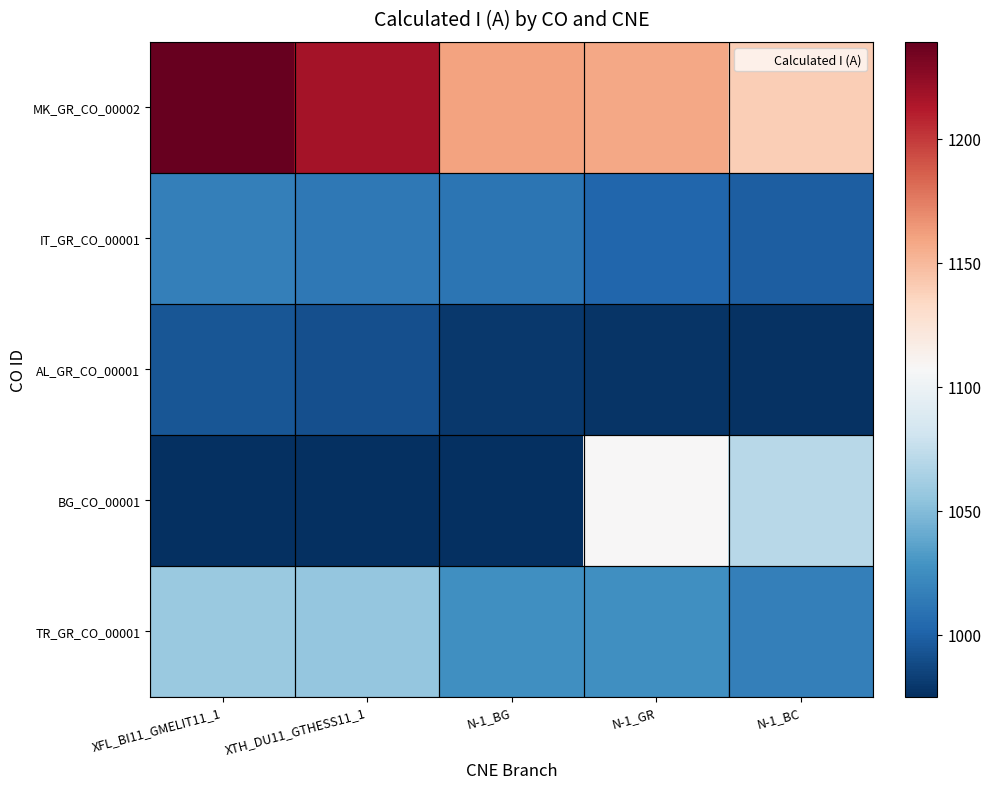

Reading left to right, what are all the values shown in this chart?

MK_GR_CO_00002: XFL_BI11_GMELIT11_1=1239	XTH_DU11_GTHESS11_1=1217	N-1_BG=1160	N-1_GR=1158	N-1_BC=1139
IT_GR_CO_00001: XFL_BI11_GMELIT11_1=1017	XTH_DU11_GTHESS11_1=1013	N-1_BG=1011	N-1_GR=1002	N-1_BC=998
AL_GR_CO_00001: XFL_BI11_GMELIT11_1=994	XTH_DU11_GTHESS11_1=991	N-1_BG=980	N-1_GR=978	N-1_BC=977
BG_CO_00001: XFL_BI11_GMELIT11_1=976	XTH_DU11_GTHESS11_1=976	N-1_BG=975	N-1_GR=1107	N-1_BC=1070
TR_GR_CO_00001: XFL_BI11_GMELIT11_1=1058	XTH_DU11_GTHESS11_1=1056	N-1_BG=1026	N-1_GR=1026	N-1_BC=1017